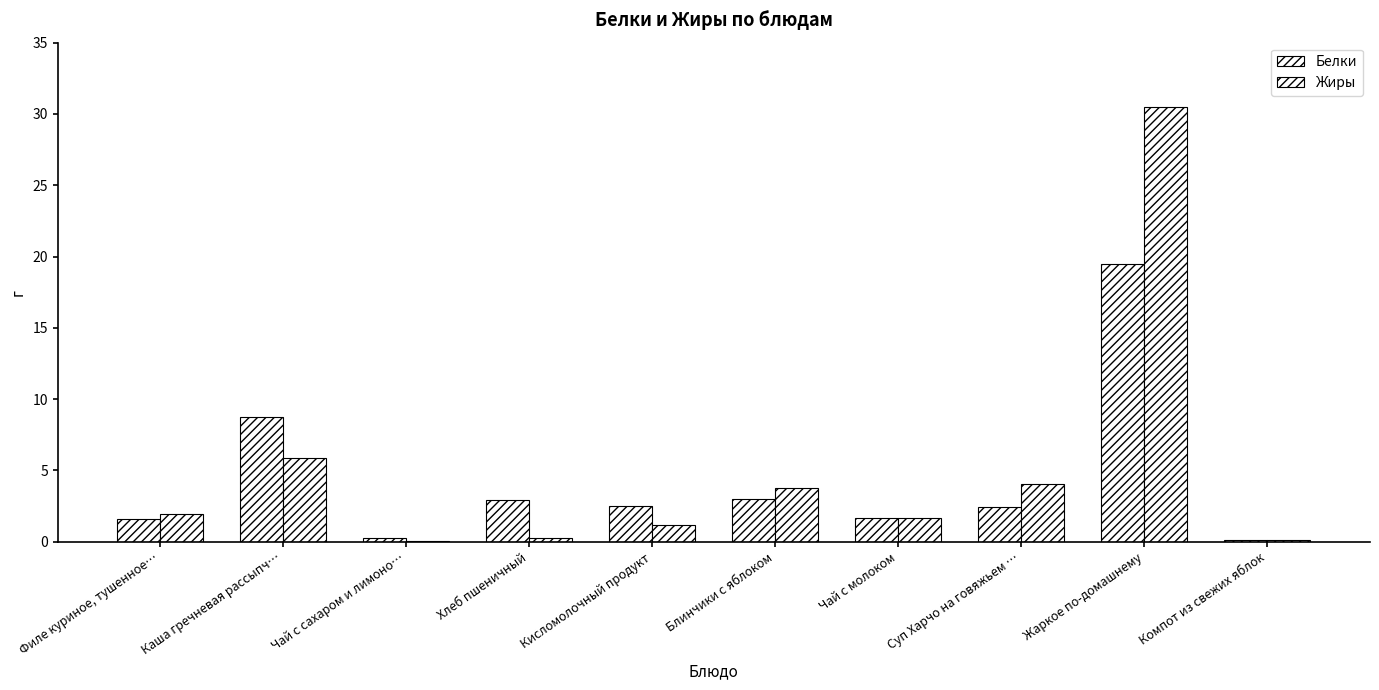

How many groups of bars are there?

10